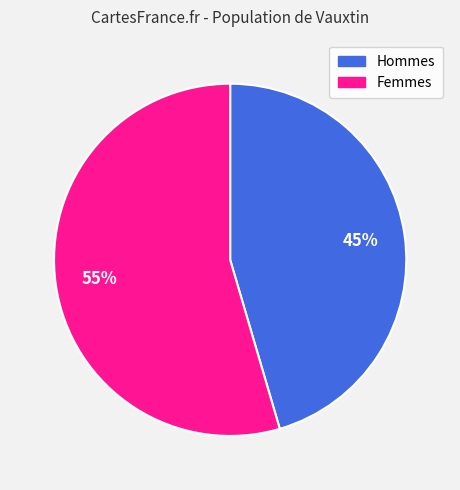

Which slice represents more than half of the pie?

Femmes